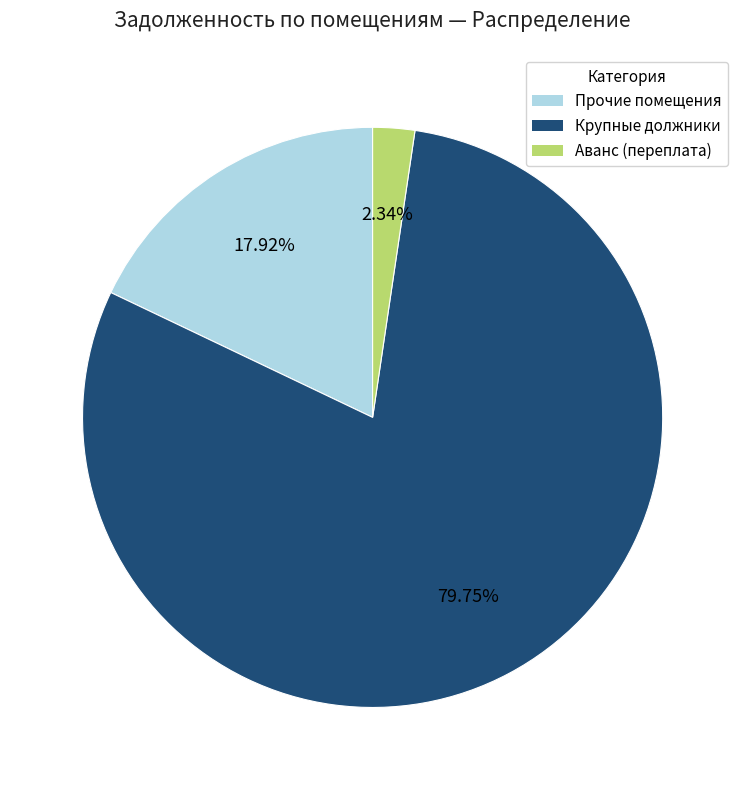

Does any single category account for the majority?

Yes